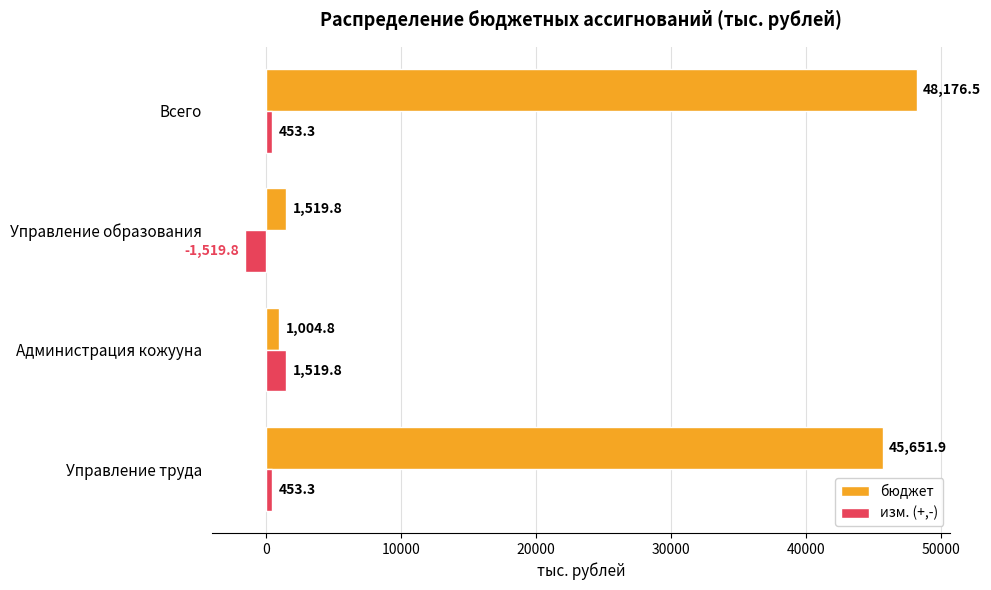

At which category does the chart reach its minimum across all series?

Управление образования